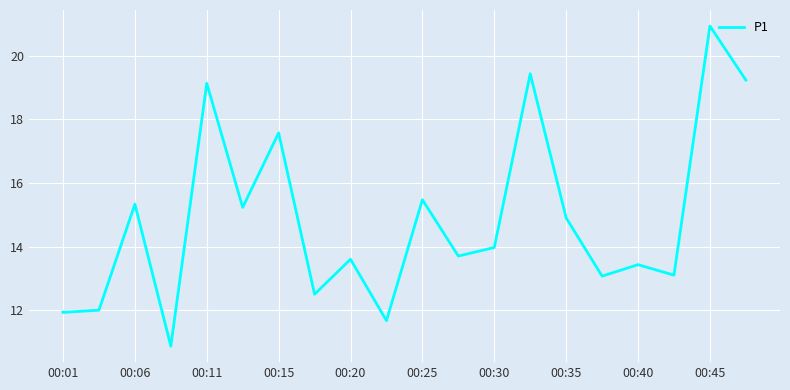

What is the maximum value shown in the chart?

20.9